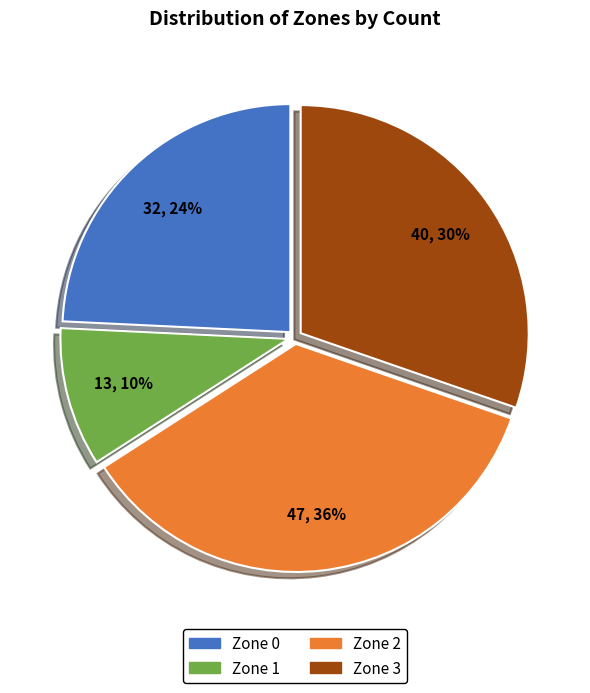

To the nearest percent, what portion does Zone 0 represent?

24%